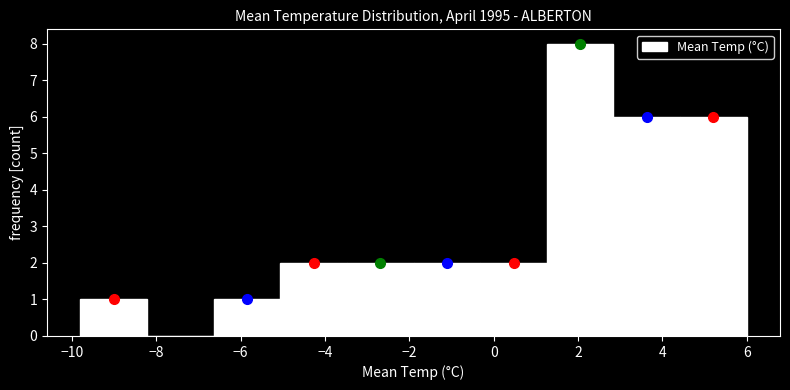

Reading left to right, list every bar in this chart as the range it spans on the x-axis followed by its height. Neither the bar edges nor the heights are printed on the chart, so give them approximately, as read against the axes.

-9.80 to -8.22: 1
-8.22 to -6.64: 0
-6.64 to -5.06: 1
-5.06 to -3.48: 2
-3.48 to -1.90: 2
-1.90 to -0.32: 2
-0.32 to 1.26: 2
1.26 to 2.84: 8
2.84 to 4.42: 6
4.42 to 6.00: 6